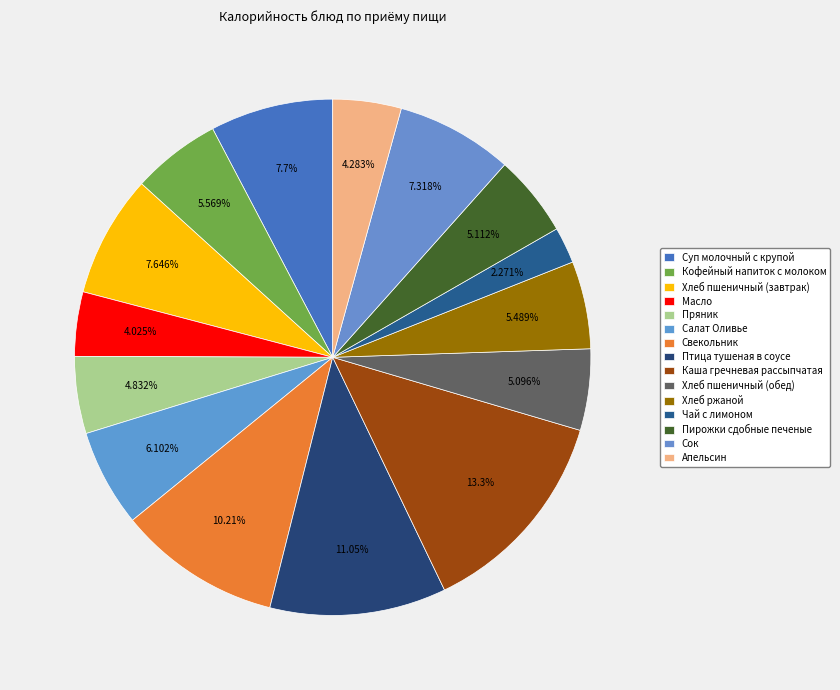

What percentage is the Кофейный напиток с молоком slice, to the nearest percent?

6%